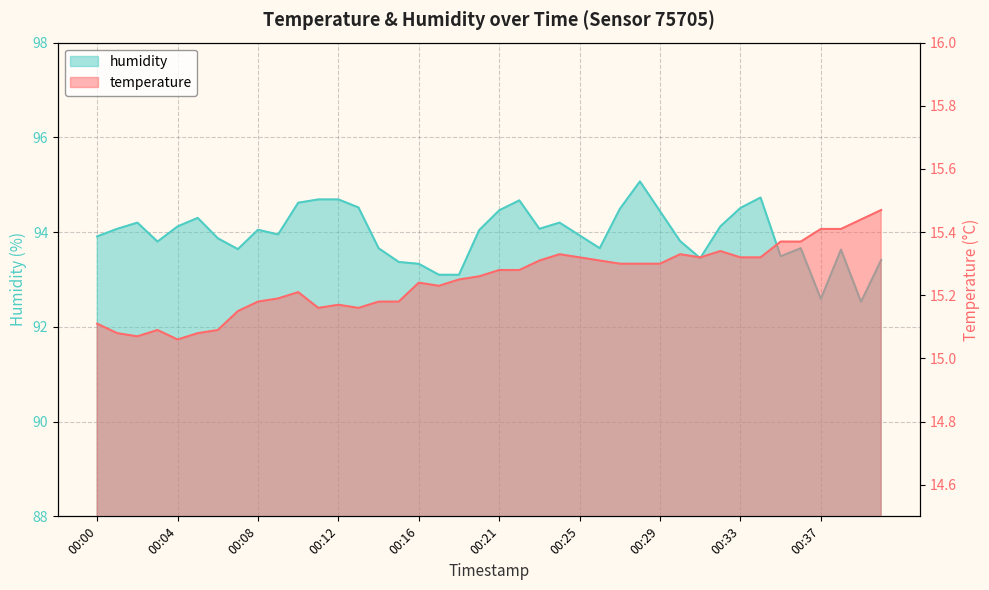

What is the difference between the highest and lowest values at 00:10?

79.4